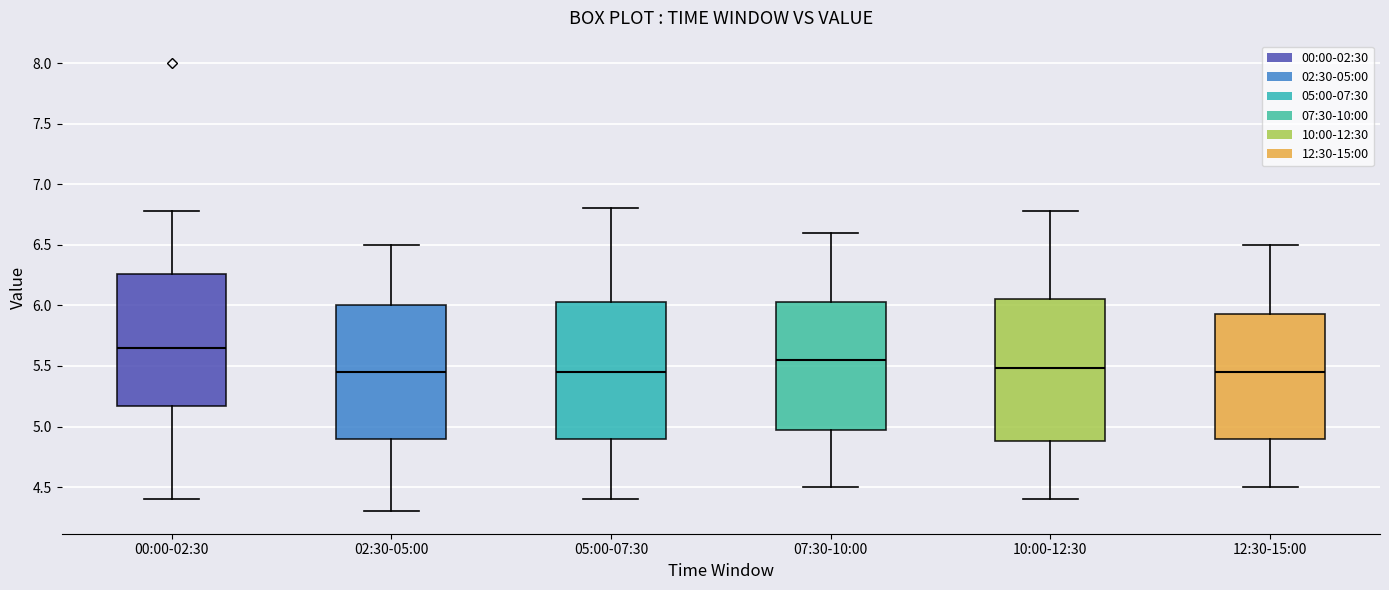

Reading left to right, read every box against the y-axis: the position of its median line, the range the box covers, and the ends of its whiskers. The values are not printed on the chart, so give them approximately, as read against the axis.

00:00-02:30: median 5.65, box 5.15 to 6.25, whiskers 4.40 to 6.80
02:30-05:00: median 5.45, box 4.90 to 6.00, whiskers 4.30 to 6.50
05:00-07:30: median 5.45, box 4.90 to 6.05, whiskers 4.40 to 6.80
07:30-10:00: median 5.55, box 5.00 to 6.05, whiskers 4.50 to 6.60
10:00-12:30: median 5.50, box 4.90 to 6.05, whiskers 4.40 to 6.80
12:30-15:00: median 5.45, box 4.90 to 5.95, whiskers 4.50 to 6.50